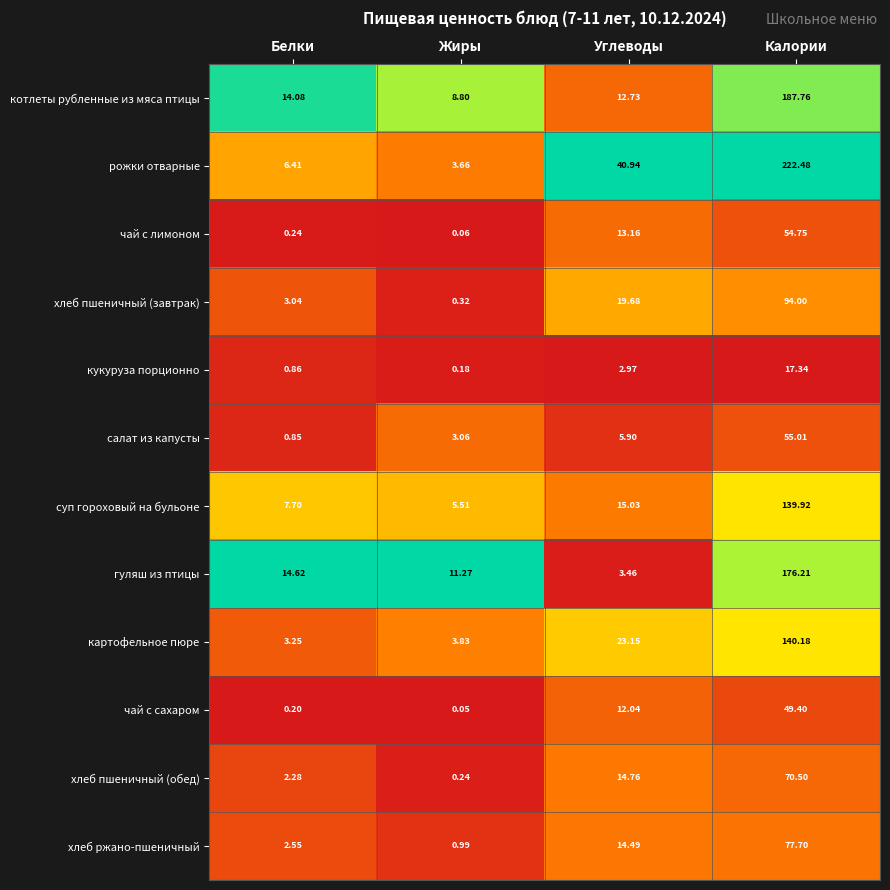

Rank the series by their maximum value, from lowest to highest.

кукуруза порционно, чай с сахаром, чай с лимоном, салат из капусты, хлеб пшеничный (обед), хлеб ржано-пшеничный, хлеб пшеничный (завтрак), суп гороховый на бульоне, картофельное пюре, гуляш из птицы, котлеты рубленные из мяса птицы, рожки отварные